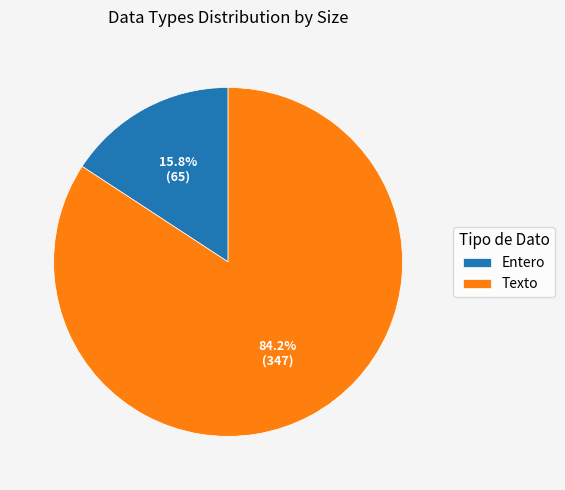

Approximately how many times larger is the value at Texto compared to Entero?

5.3